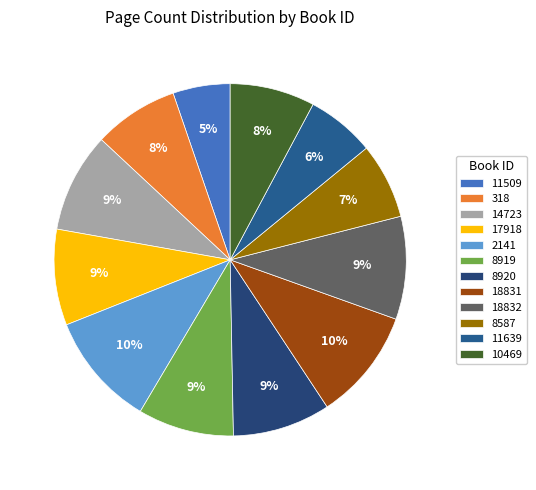

The 8920 slice represents 1% of the pie. True or false?

False